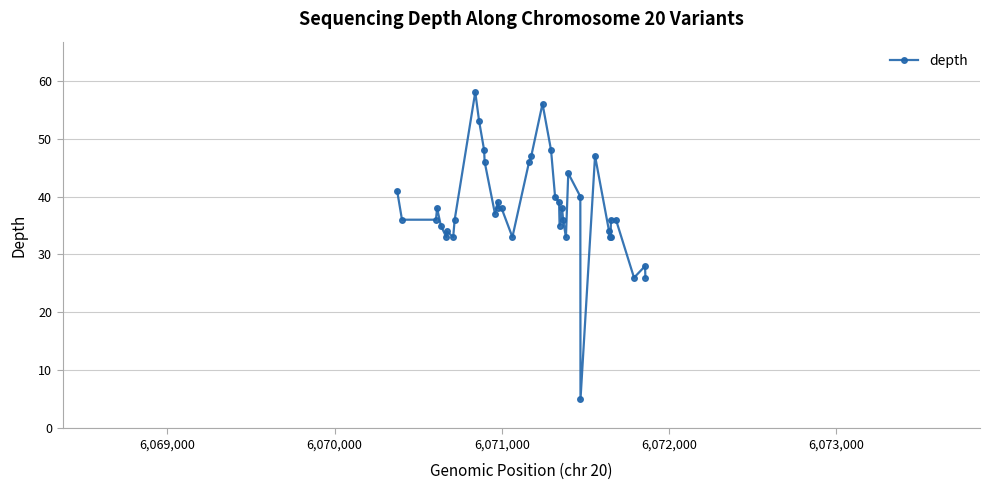

True or false: the data has more than 1 interior local peaks.

True